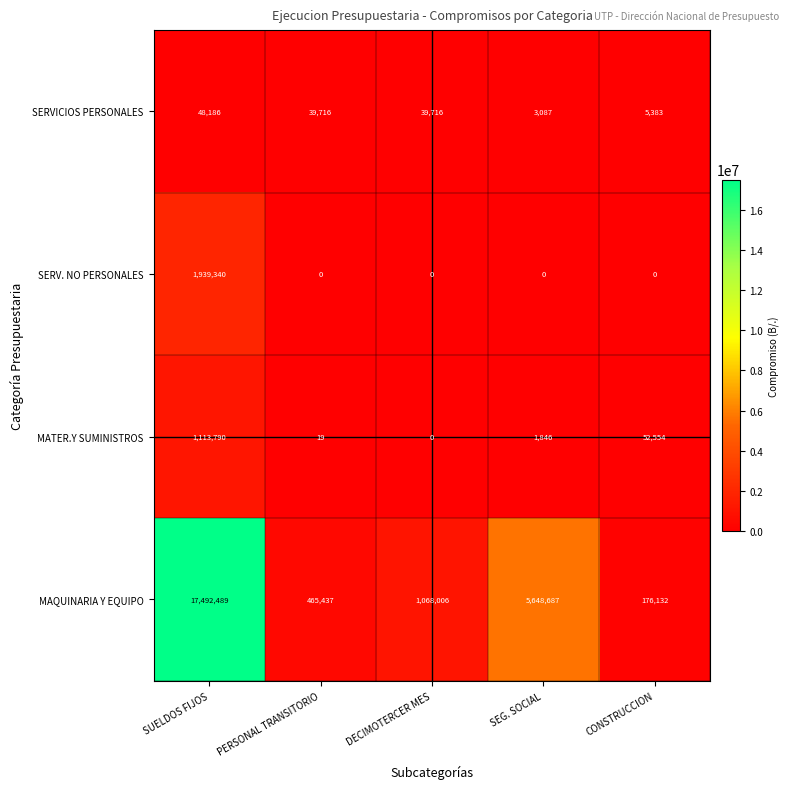

Reading left to right, list all the values displayed in this chart.

SERVICIOS PERSONALES: SUELDOS FIJOS=48186	PERSONAL TRANSITORIO=39716	DECIMOTERCER MES=39716	SEG. SOCIAL=3087	CONSTRUCCION=5383
SERV. NO PERSONALES: SUELDOS FIJOS=1939340	PERSONAL TRANSITORIO=0	DECIMOTERCER MES=0	SEG. SOCIAL=0	CONSTRUCCION=0
MATER.Y SUMINISTROS: SUELDOS FIJOS=1113790	PERSONAL TRANSITORIO=19	DECIMOTERCER MES=0	SEG. SOCIAL=1846	CONSTRUCCION=52554
MAQUINARIA Y EQUIPO: SUELDOS FIJOS=17492489	PERSONAL TRANSITORIO=465437	DECIMOTERCER MES=1068006	SEG. SOCIAL=5648687	CONSTRUCCION=176132